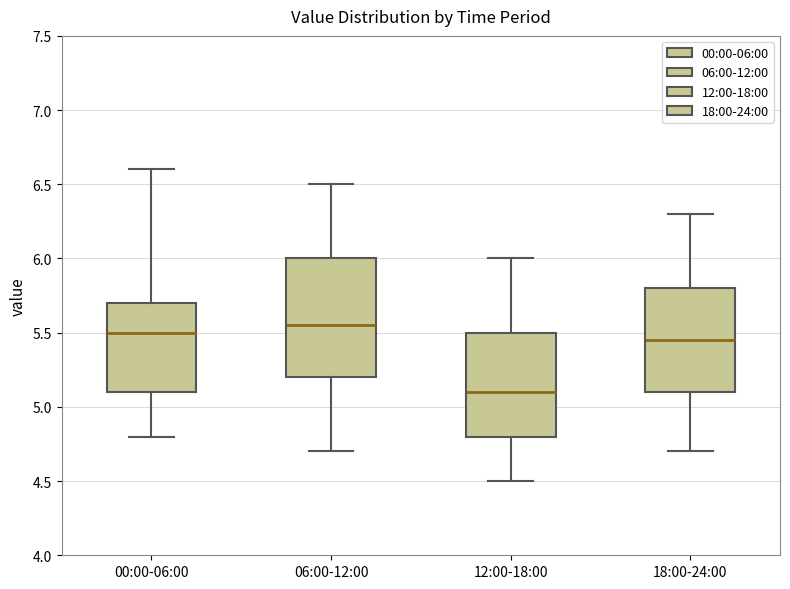

Comparing the boxes themselves (not the whiskers), which one is the tallest?

06:00-12:00